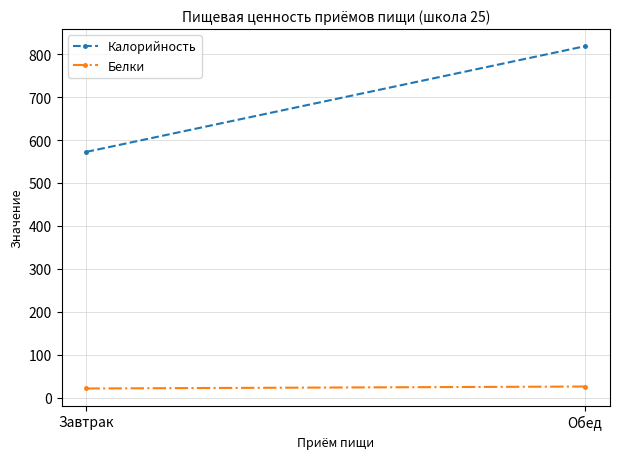

At Обед, list the series in order from largest to smallest.

Калорийность, Белки